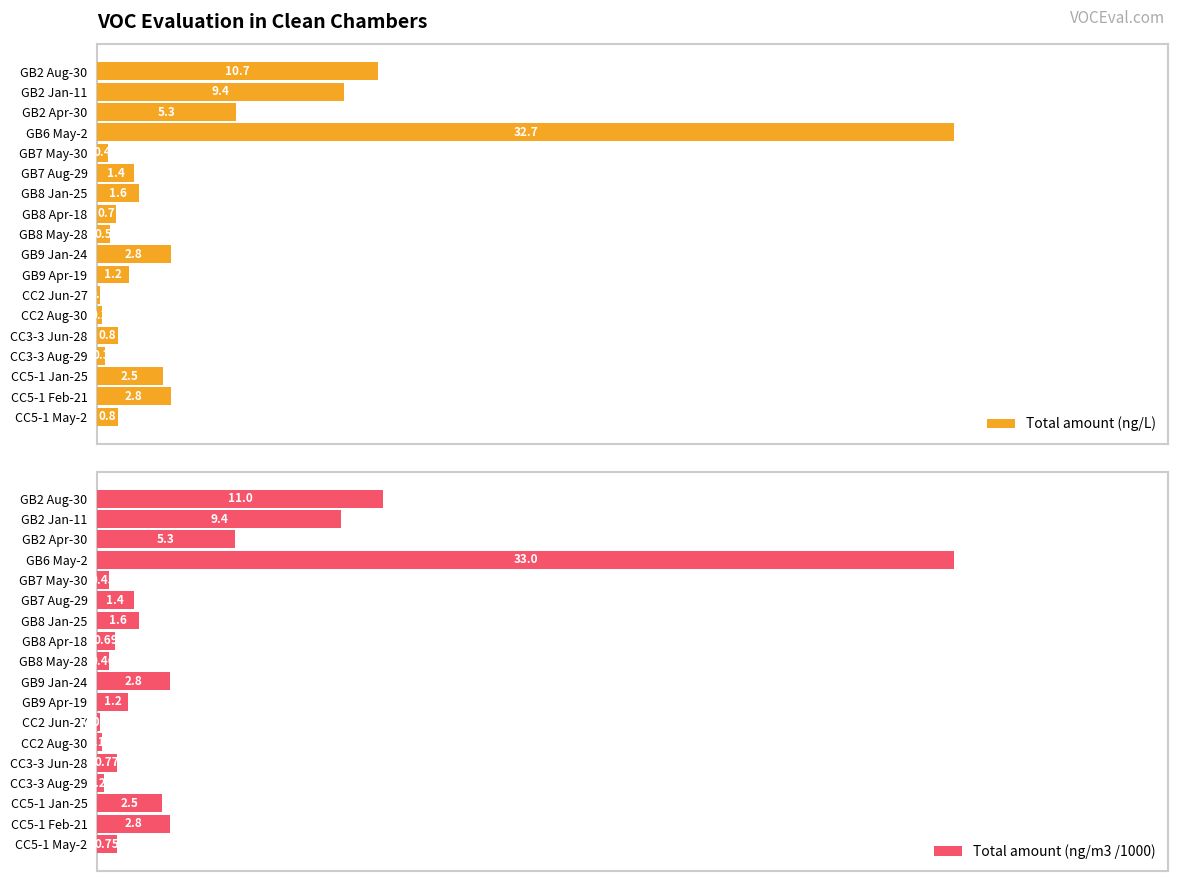

How many data points in Total amount (ng/m3 /1000) are above 1?

10